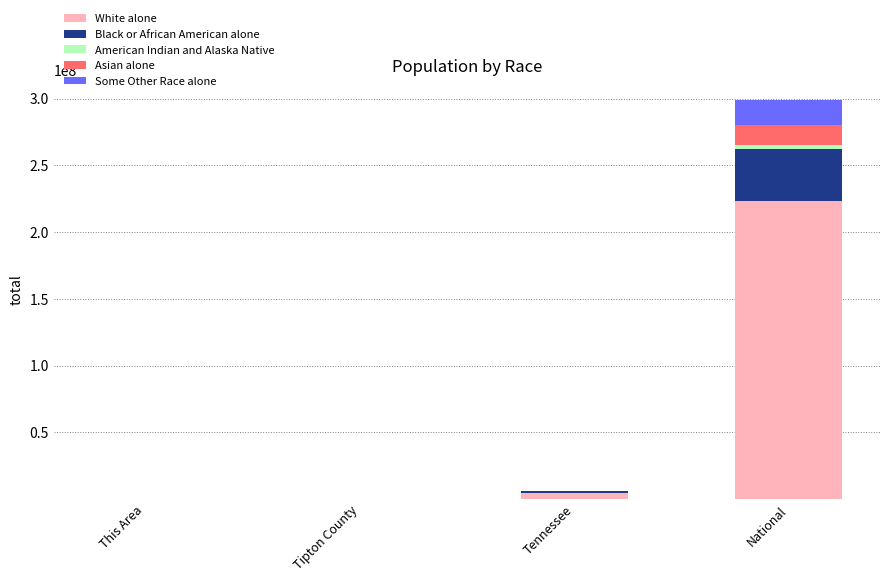

Count the number of data series in this chart.

5